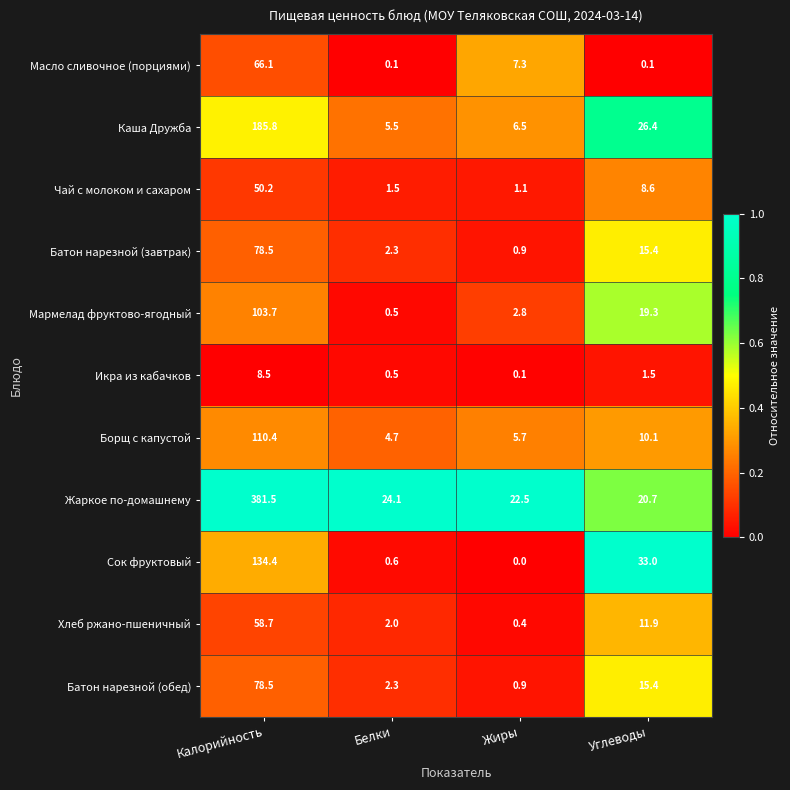

At which label does Масло сливочное (порциями) first exceed 7?

Калорийность